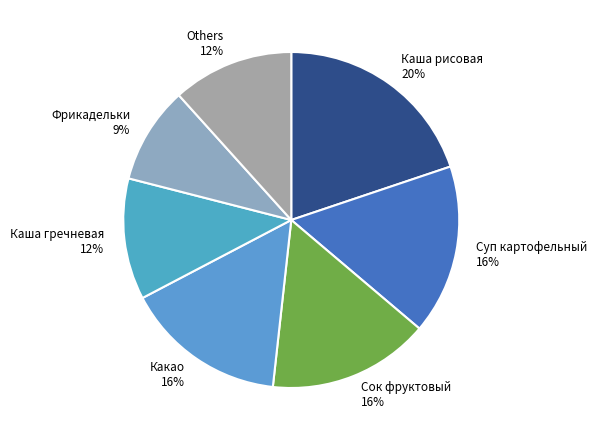

Between Others 12% and Какао 16%, which is larger?

Какао 16%